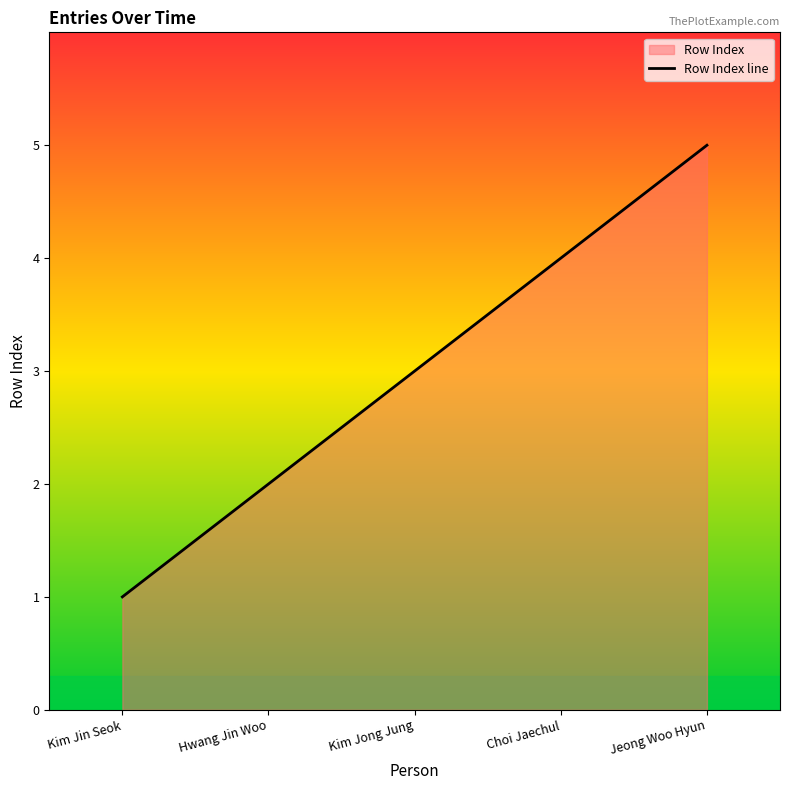

Which category has the highest value across all series?

Jeong Woo Hyun